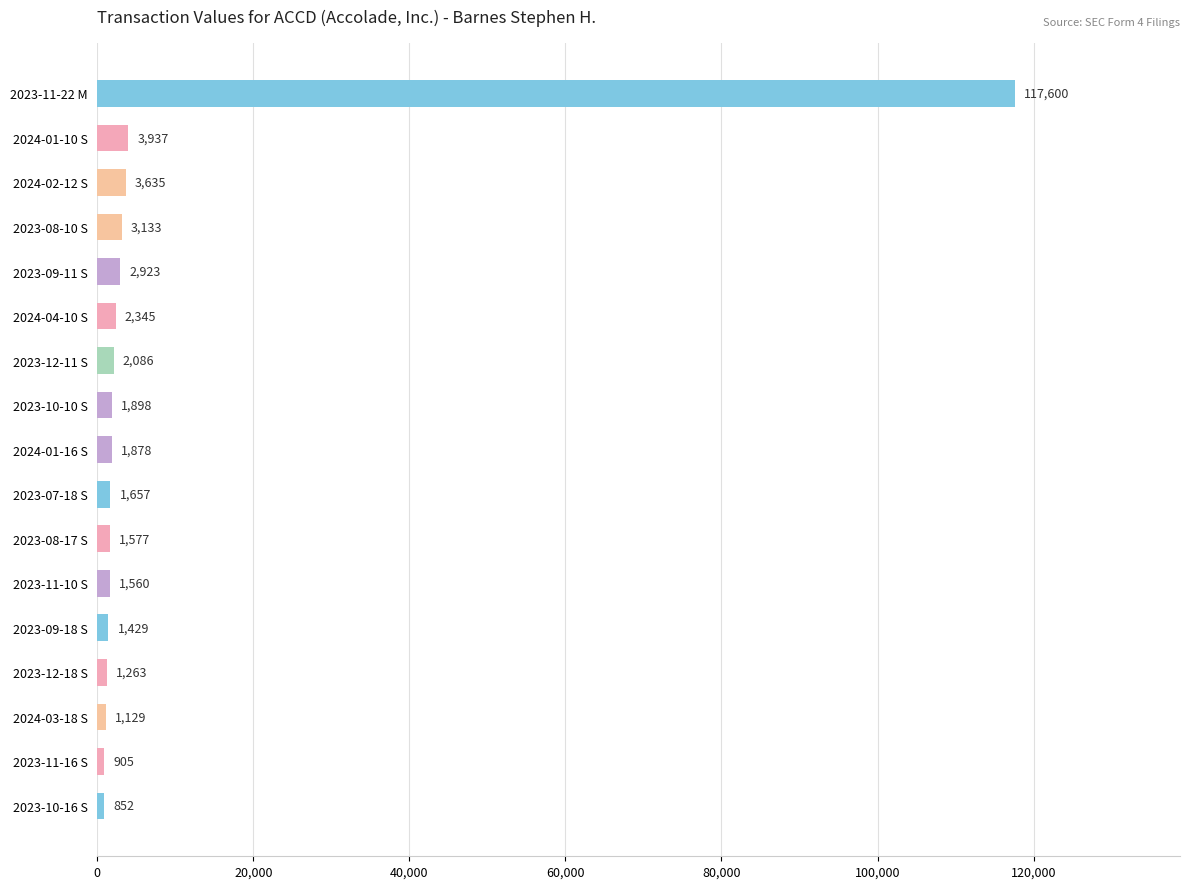

Reading top to bottom, extract all data points from this chart.

2023-11-22 M=117600	2024-01-10 S=3937	2024-02-12 S=3635	2023-08-10 S=3133	2023-09-11 S=2923	2024-04-10 S=2345	2023-12-11 S=2086	2023-10-10 S=1898	2024-01-16 S=1878	2023-07-18 S=1657	2023-08-17 S=1577	2023-11-10 S=1560	2023-09-18 S=1429	2023-12-18 S=1263	2024-03-18 S=1129	2023-11-16 S=905	2023-10-16 S=852